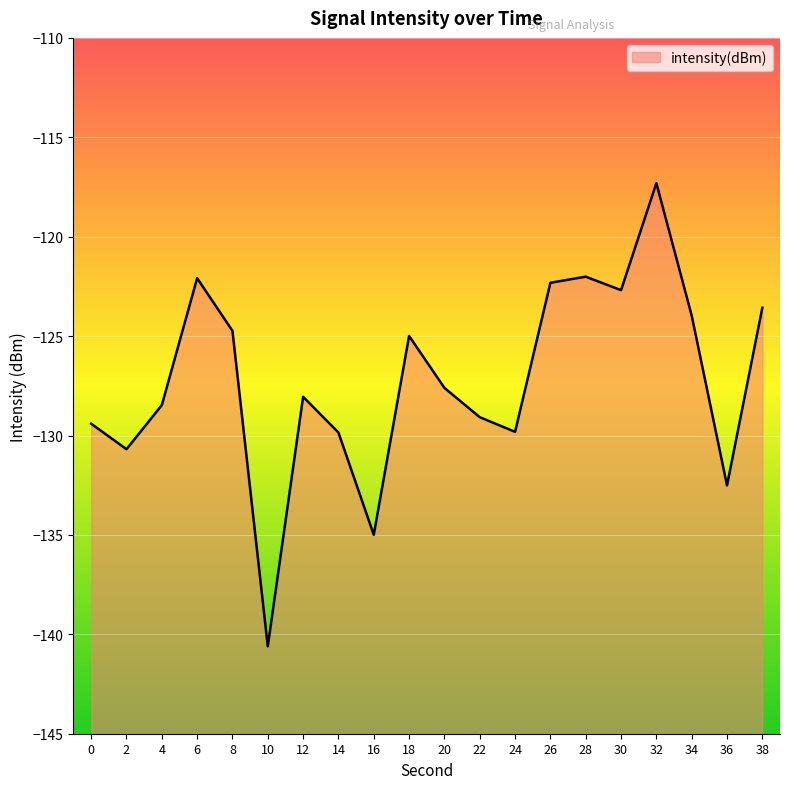

Where does the data first go above -127?

6